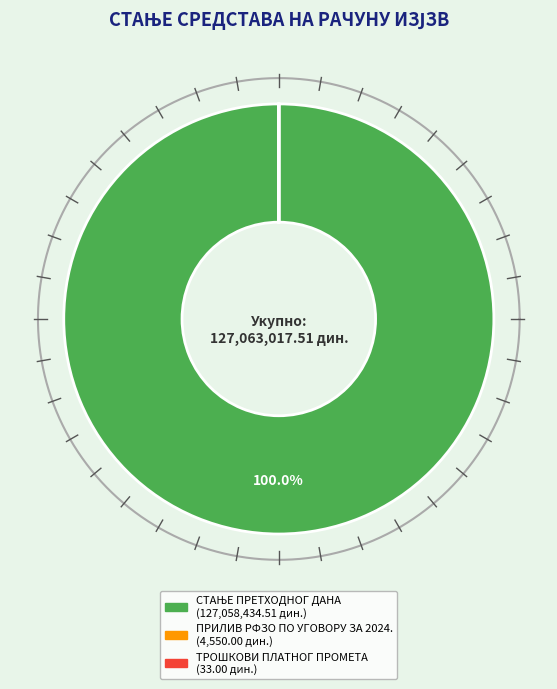

To the nearest percent, what is the difference between the СТАЊЕ ПРЕТХОДНОГ ДАНА and ТРОШКОВИ ПЛАТНОГ ПРОМЕТА slice percentages?

100%